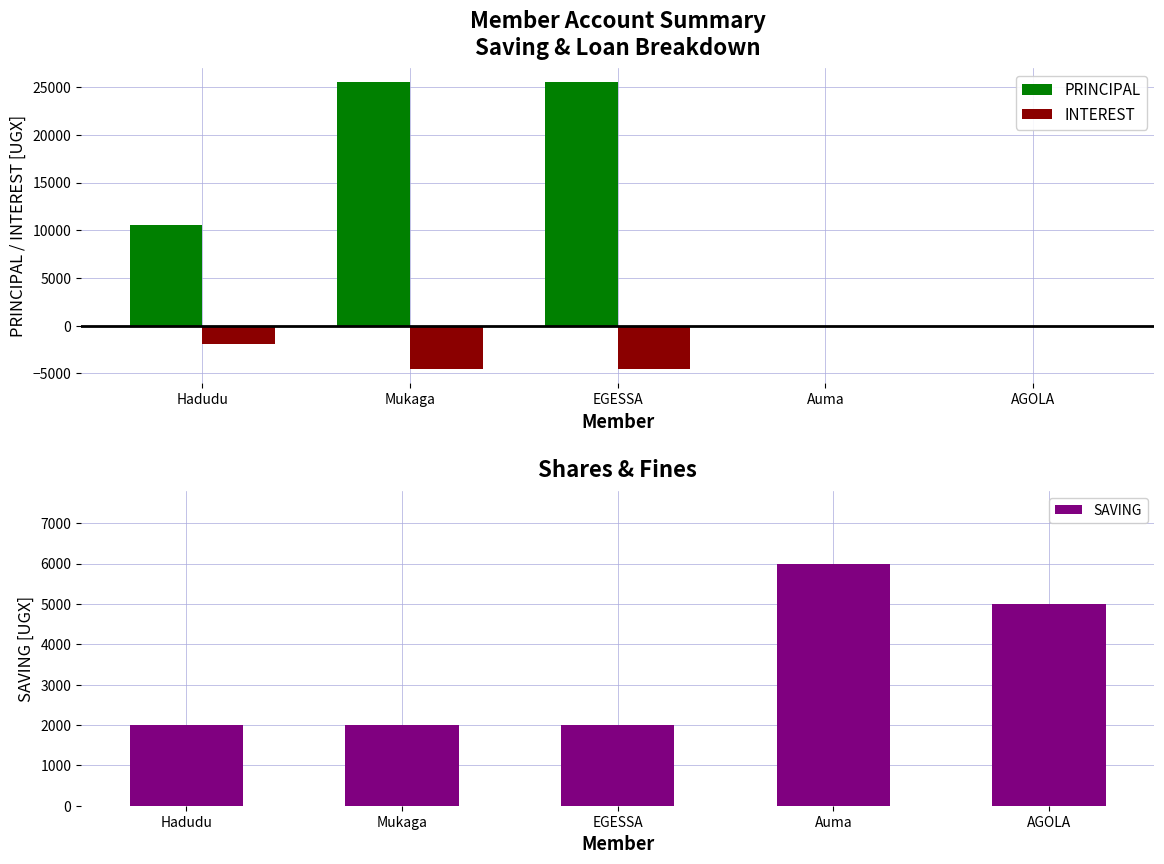

Which category has the lowest value across all series?

Mukaga